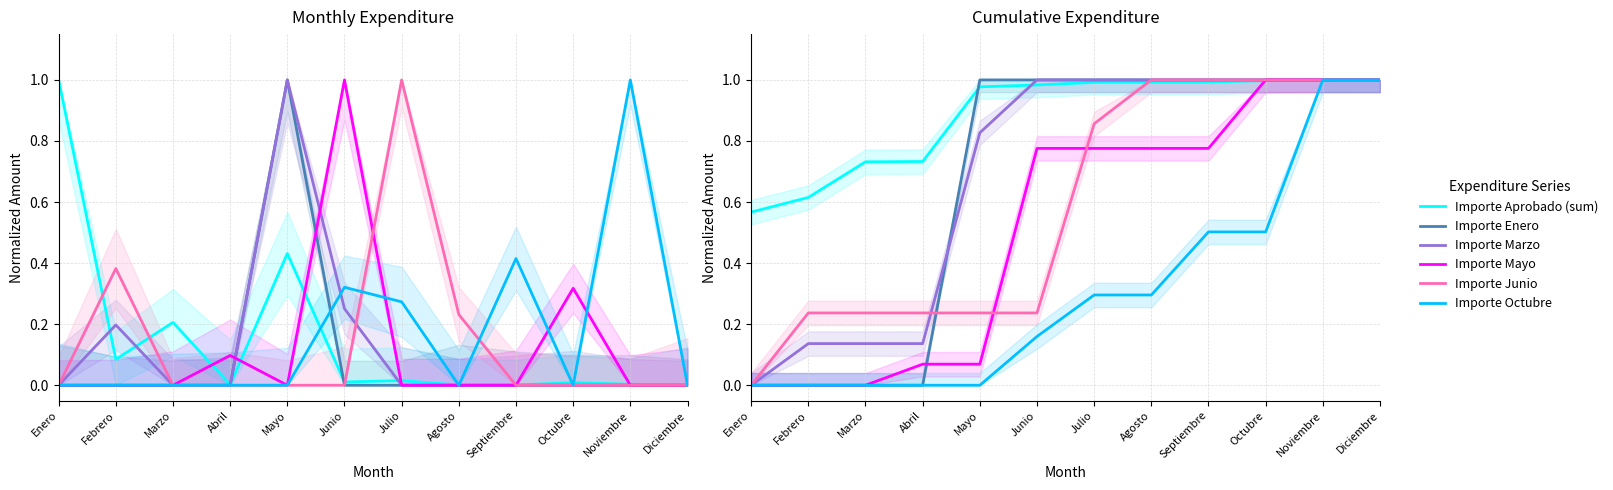

What is the sum of the Importe Marzo values at Junio and Octubre?

2.0